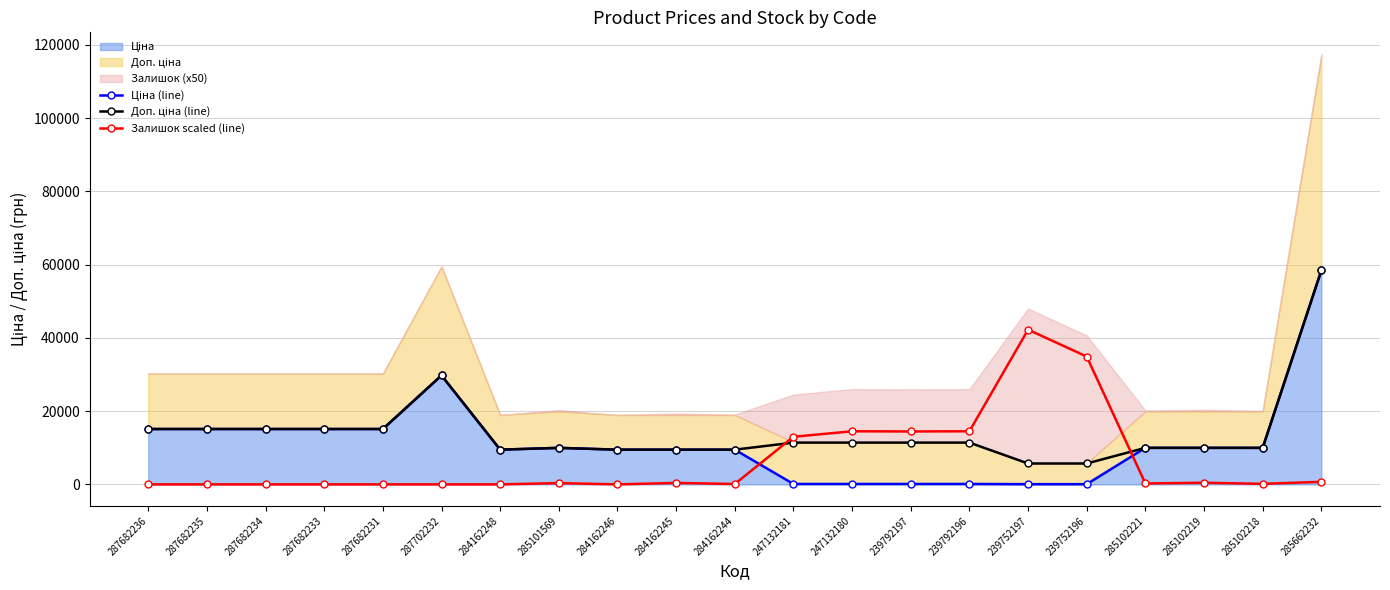

True or false: Доп. ціна (line) and Ціна (line) intersect in this chart.

False